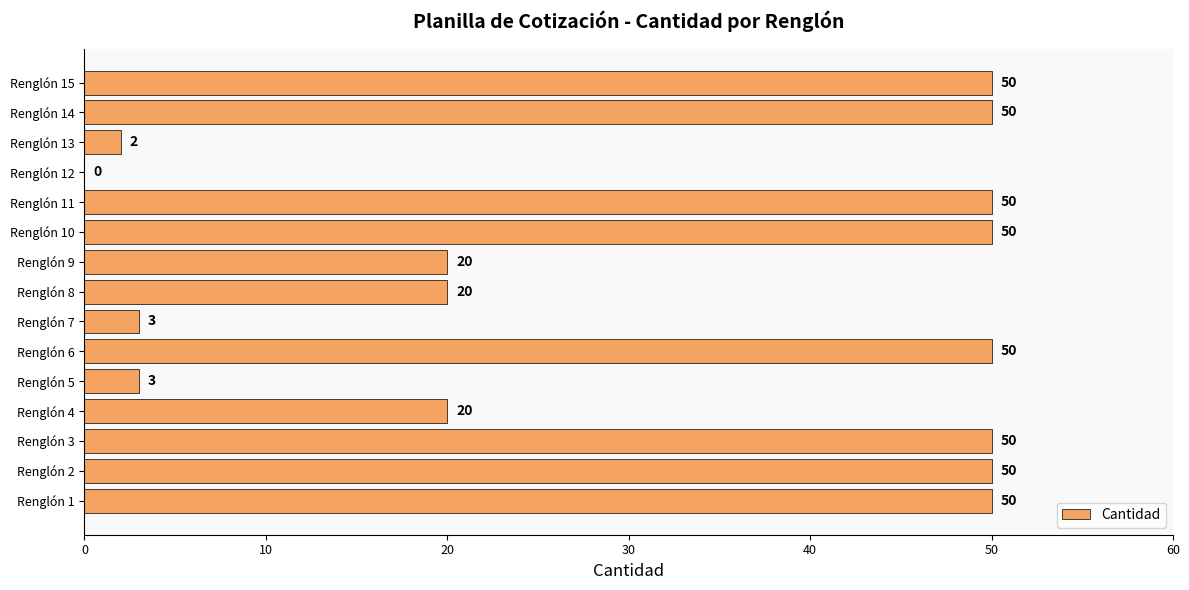

What is the sum of the values at Renglón 2 and Renglón 15?

100